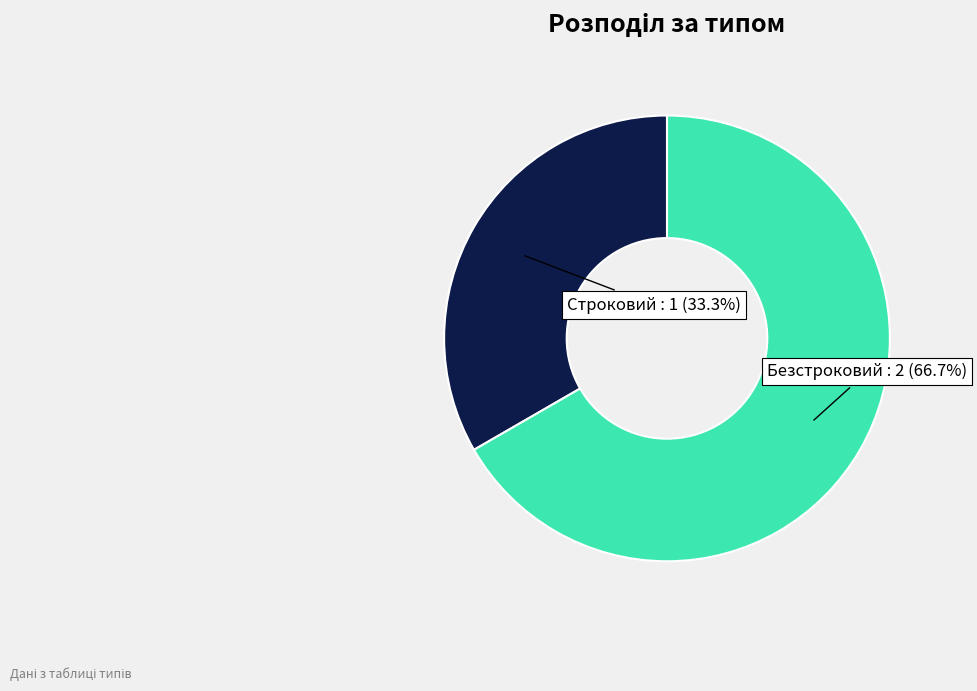

Count the number of slices in the pie.

2